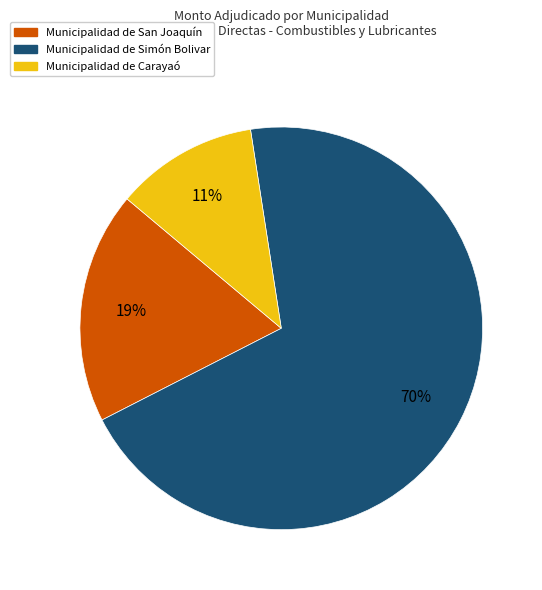

What is the ratio of the value at Municipalidad de Carayaó to the value at Municipalidad de San Joaquín?

0.6